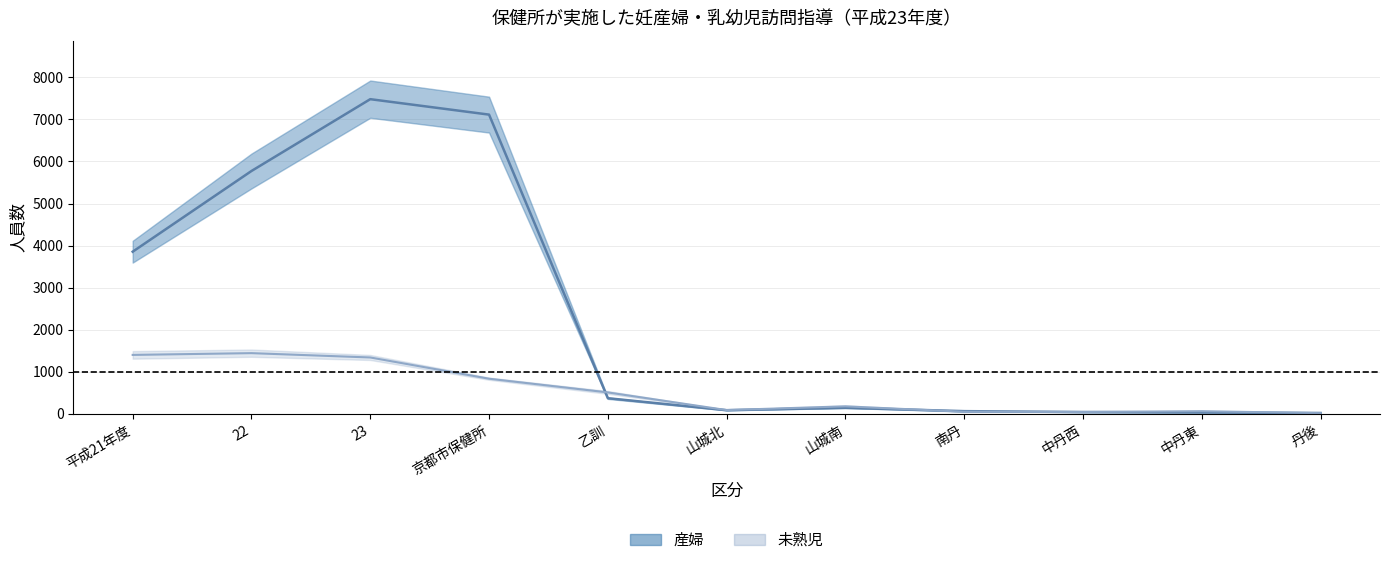

What is the highest value of the 未熟児（中央値） series?

1440.0